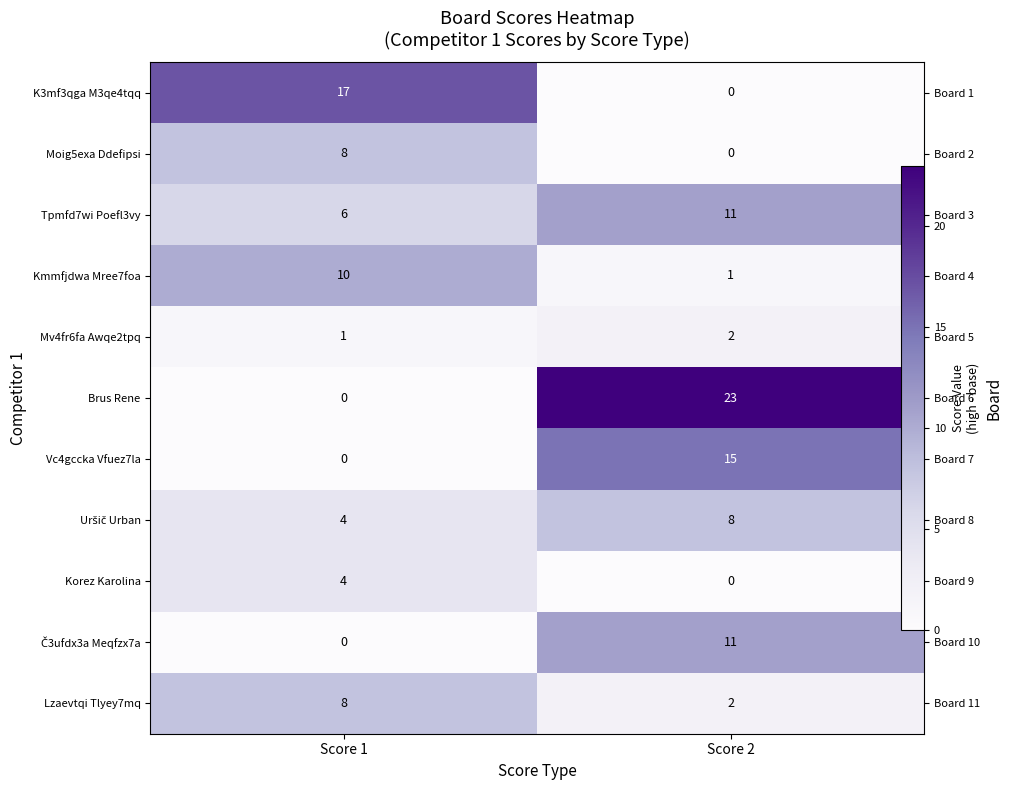

Between Score 1 and Score 2, which is larger?

Score 1